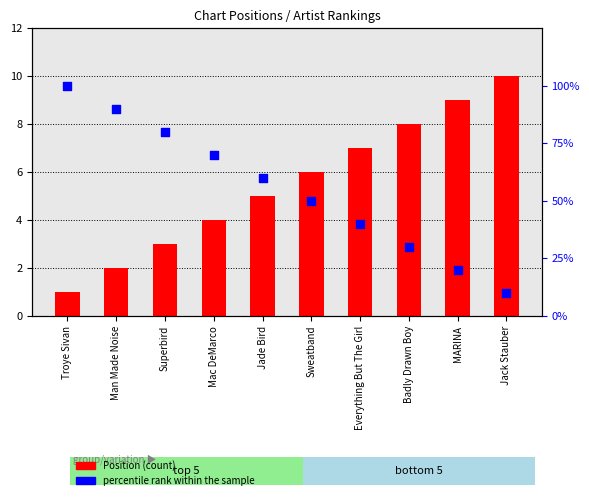

Which series has the largest total across all categories?

percentile rank within the sample